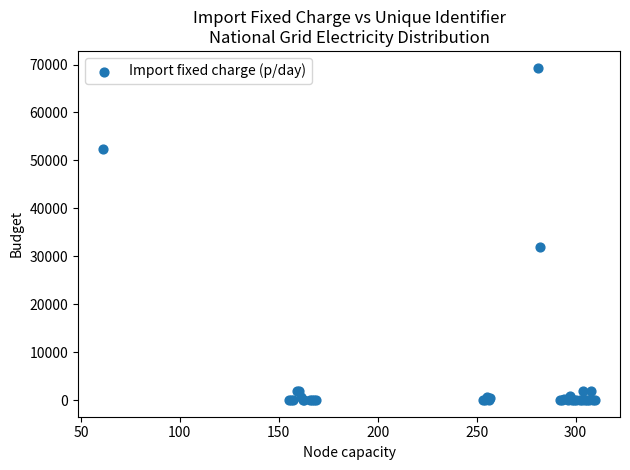

What Y value in the scatter plot is closest to 34687?

31886.7